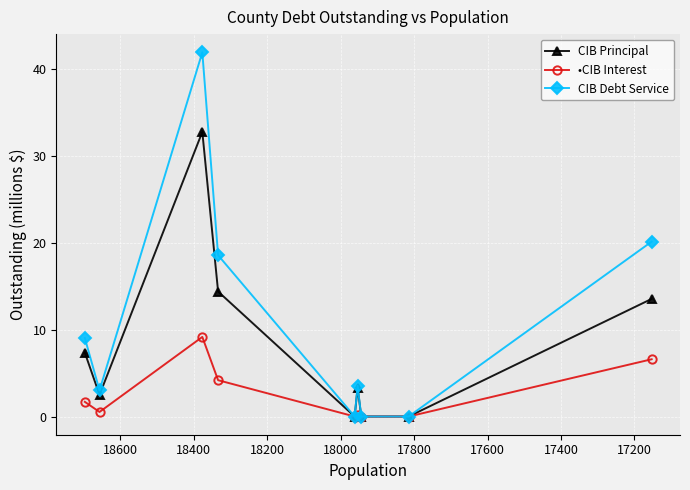

How many values in CIB Principal are above zero?

6